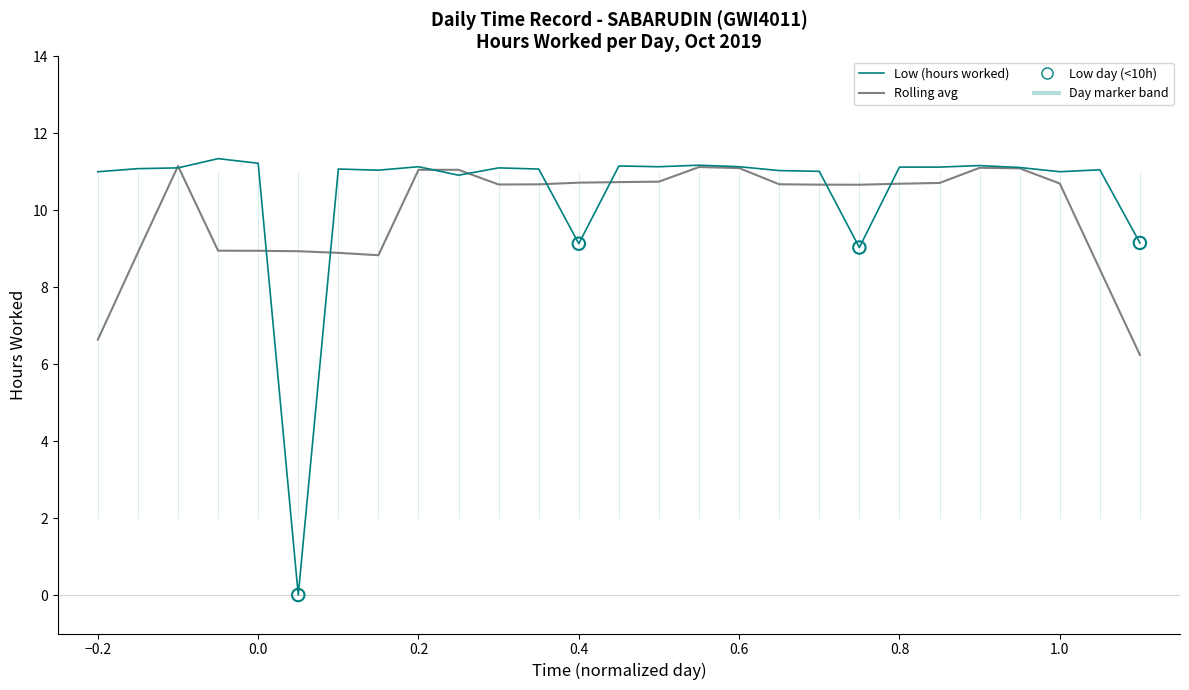

Which series has the largest range (max minus min)?

Low (hours worked)